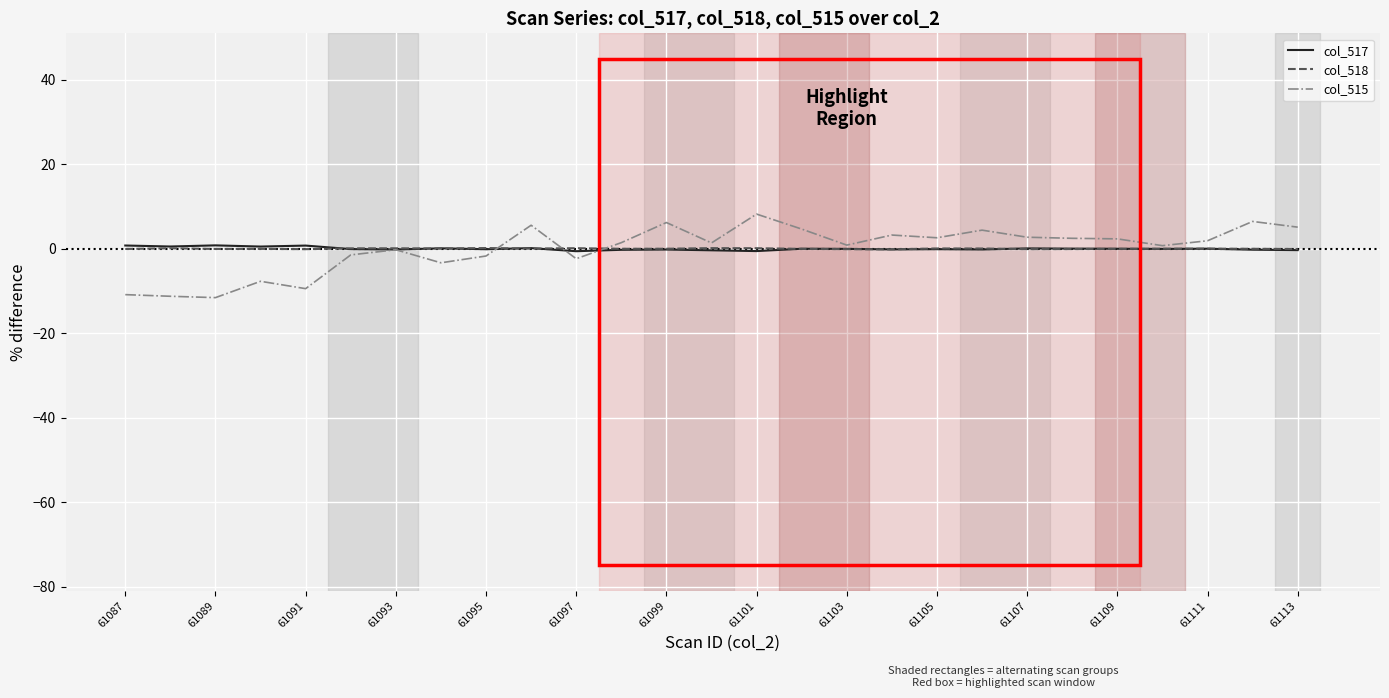

Which series has the largest range (max minus min)?

col_515